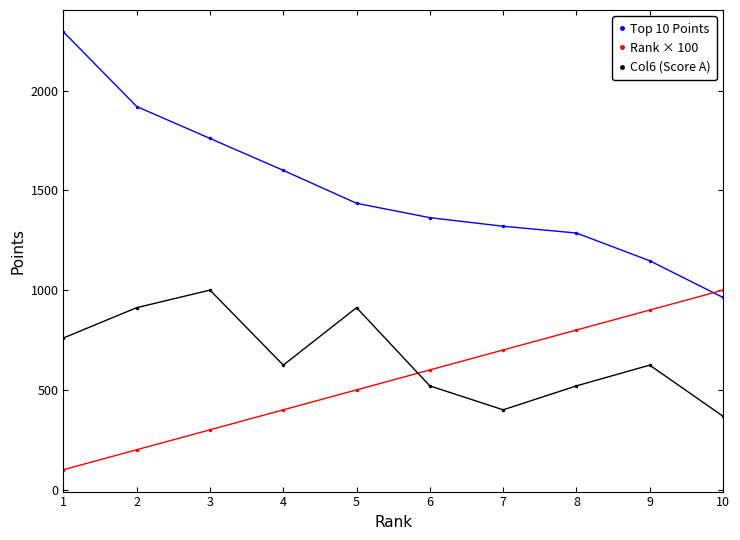

True or false: Col6 (Score A) has a value of 155 at 10.

False